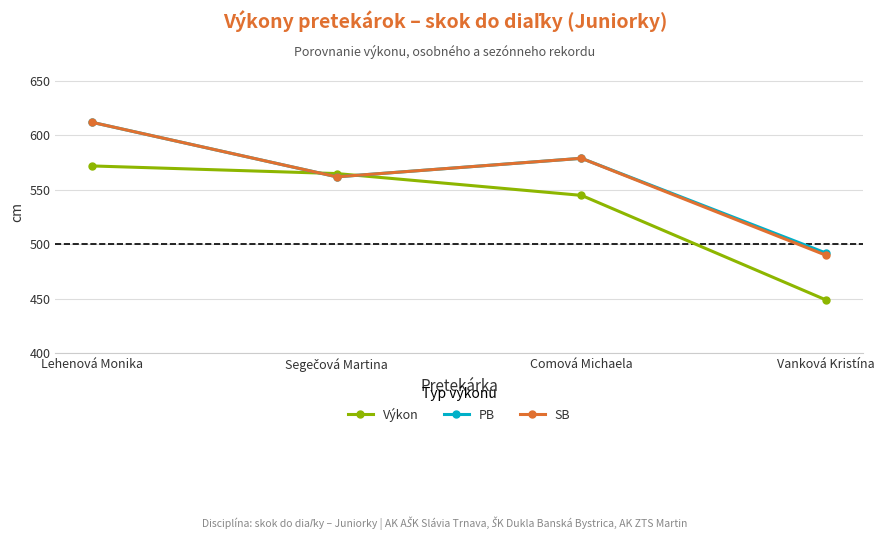

What is the total value across all series at Comová Michaela?

1703